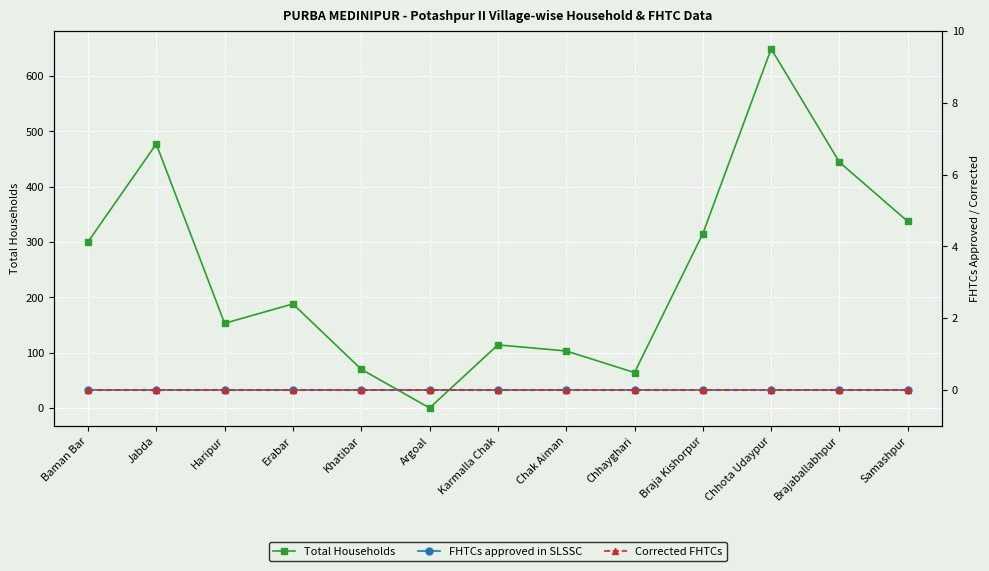

True or false: Corrected FHTCs and FHTCs approved in SLSSC intersect in this chart.

False